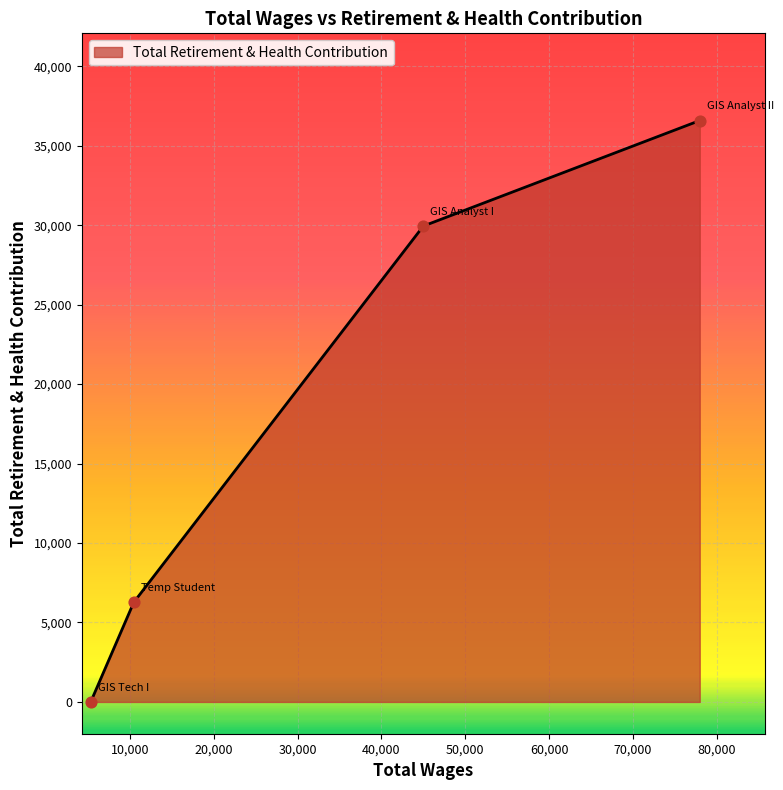

What is the greatest value displayed?

36583